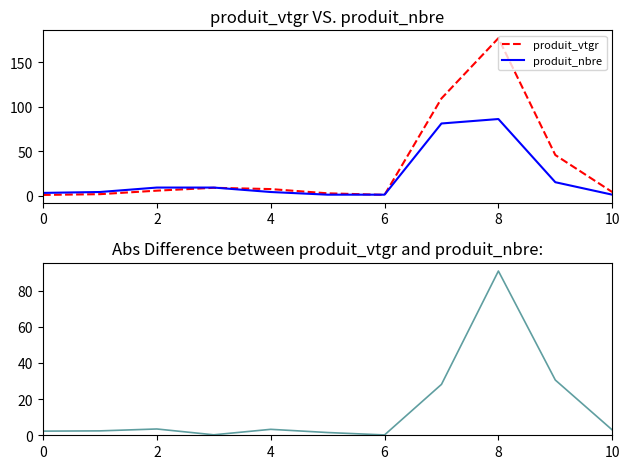

True or false: produit_nbre has a value of 4.0 at 4.

True